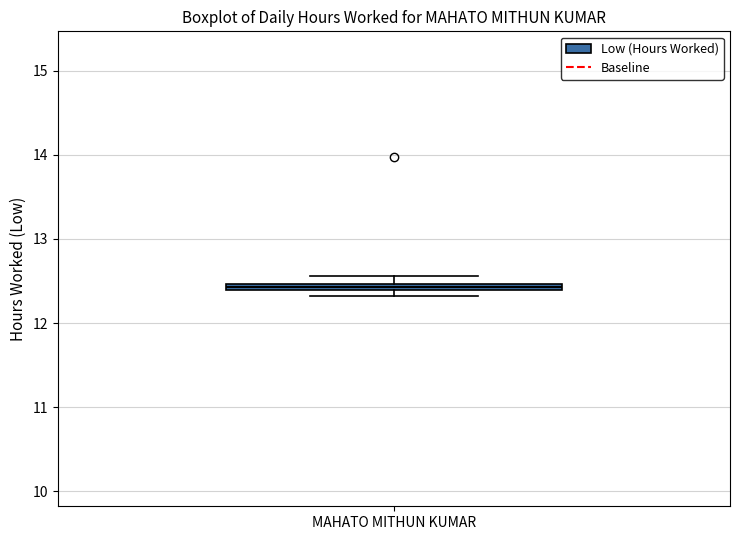

Where is the lower edge of the box for MAHATO MITHUN KUMAR on the y-axis? The values are not printed on the chart, so give them approximately, as read against the axis.

12.4